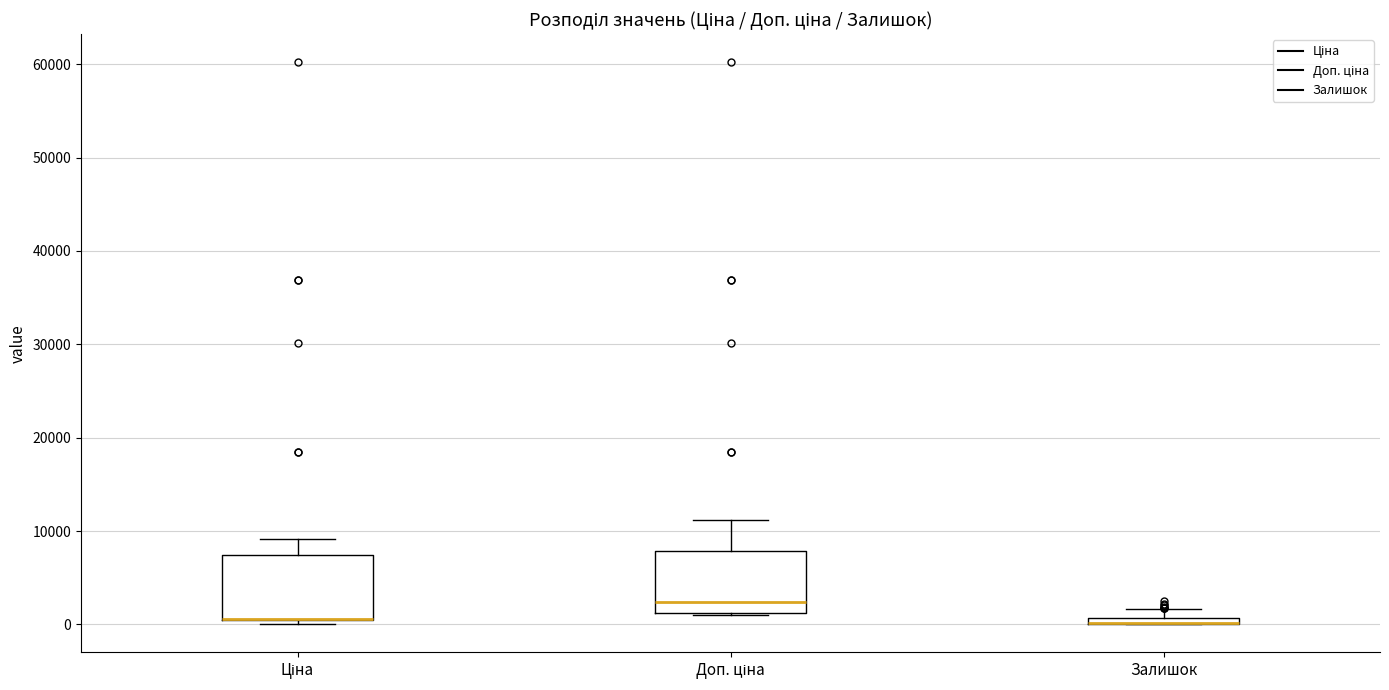

Where is the lower edge of the box for Залишок on the y-axis? The values are not printed on the chart, so give them approximately, as read against the axis.

0